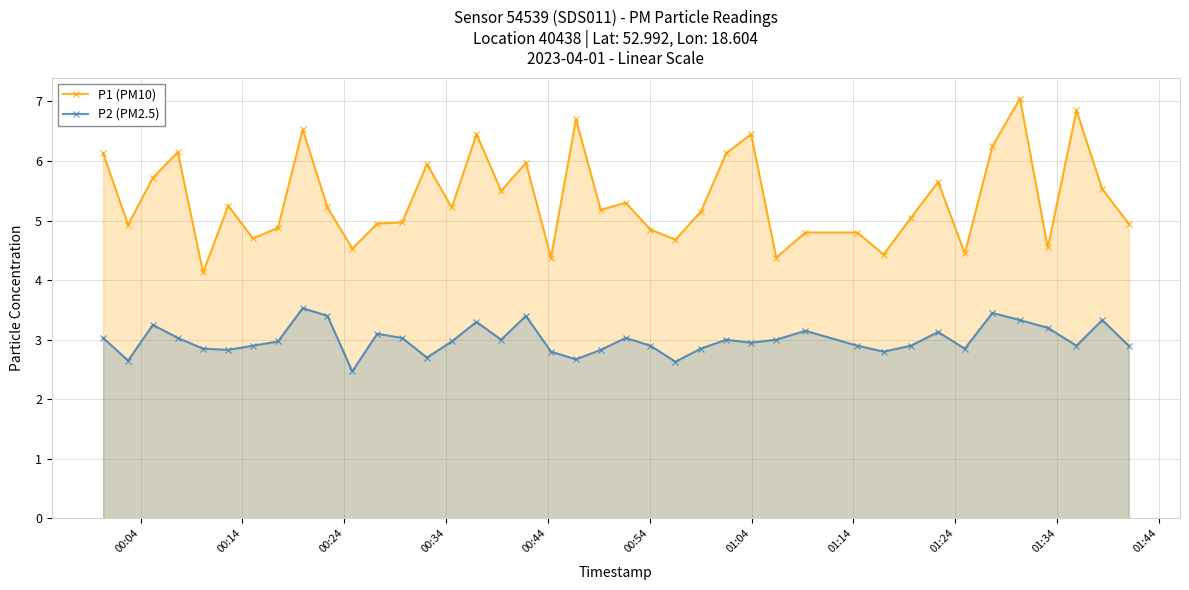

True or false: P1 (PM10) and P2 (PM2.5) intersect in this chart.

False